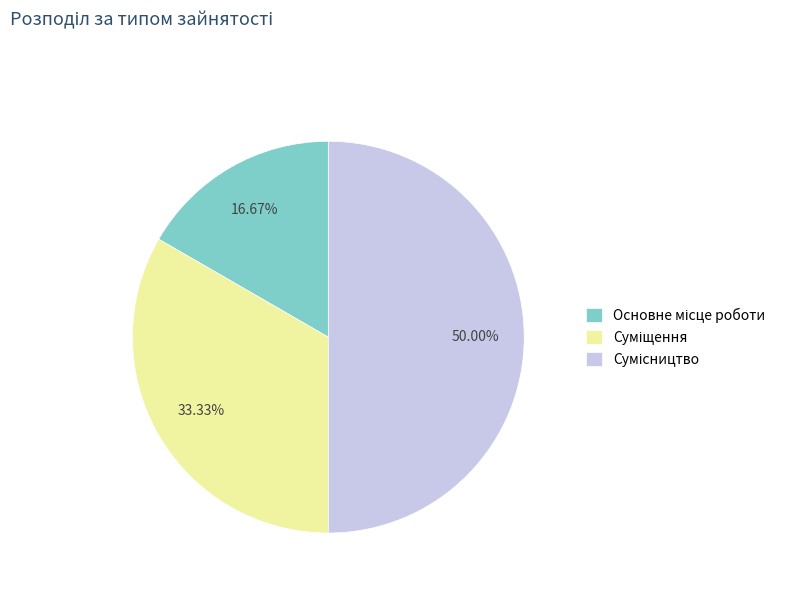

Count the number of slices in the pie.

3